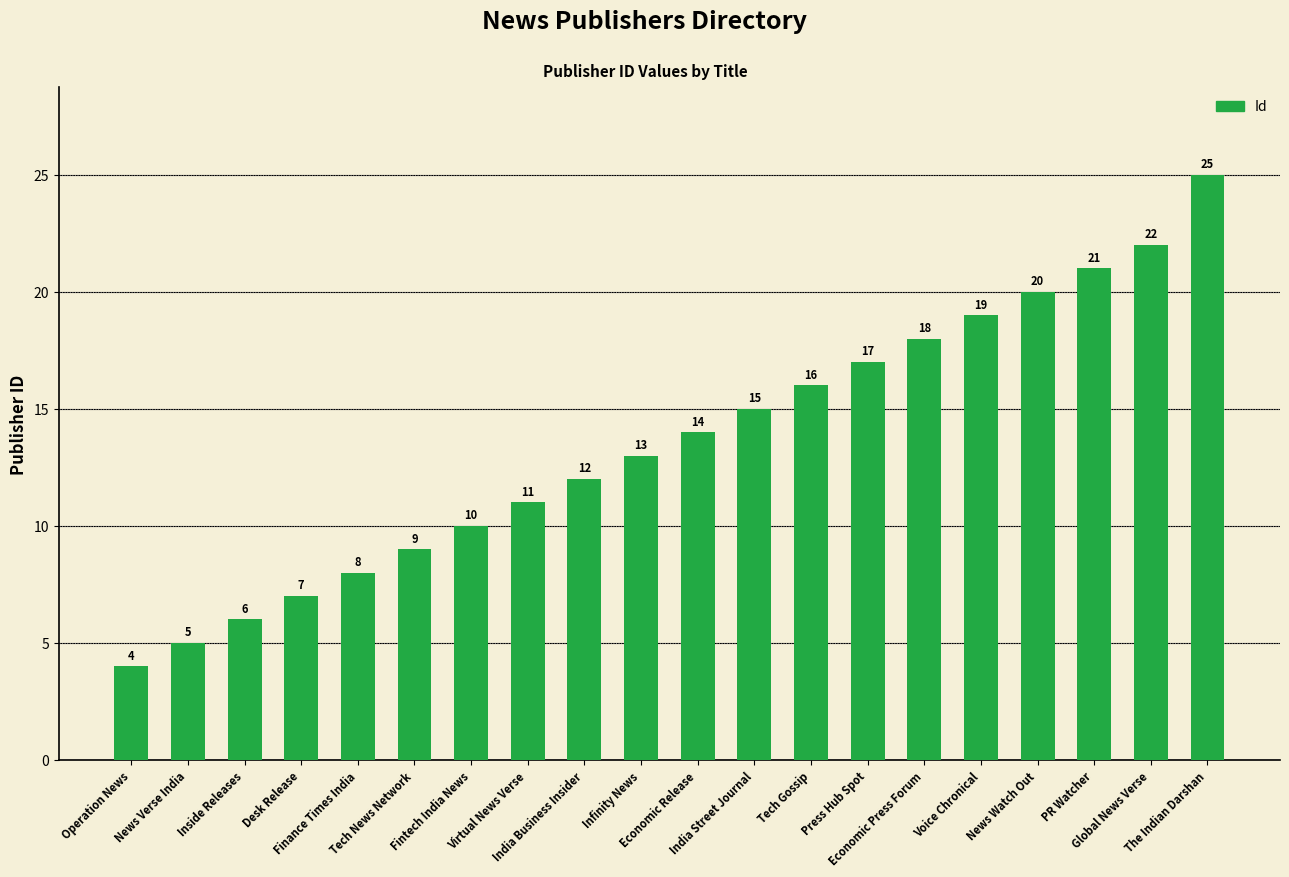

Does the chart contain stacked bars?

No